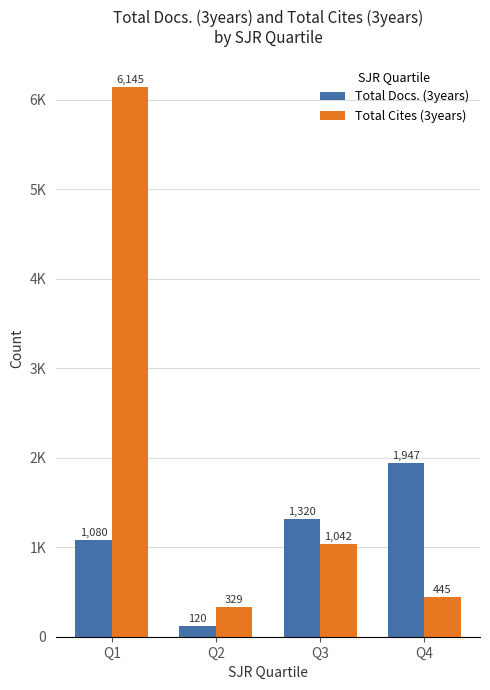

What is the smallest value displayed?

120